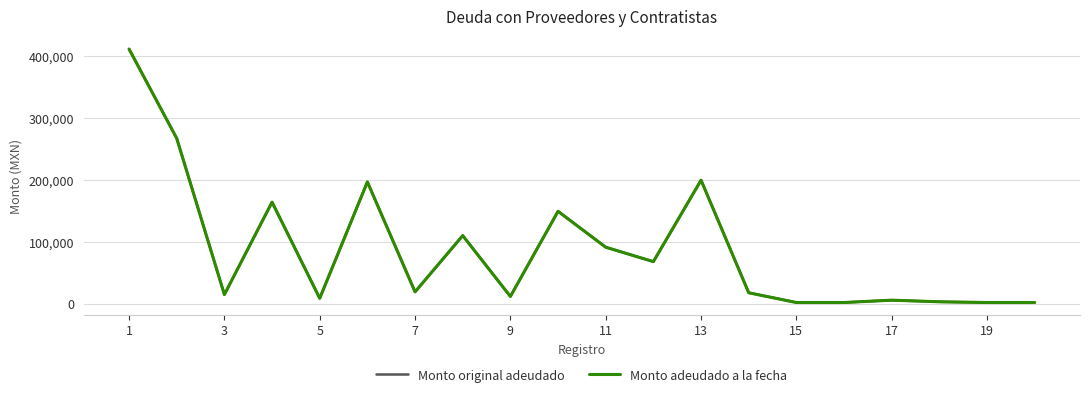

Is this an area chart (filled region under the line)?

No